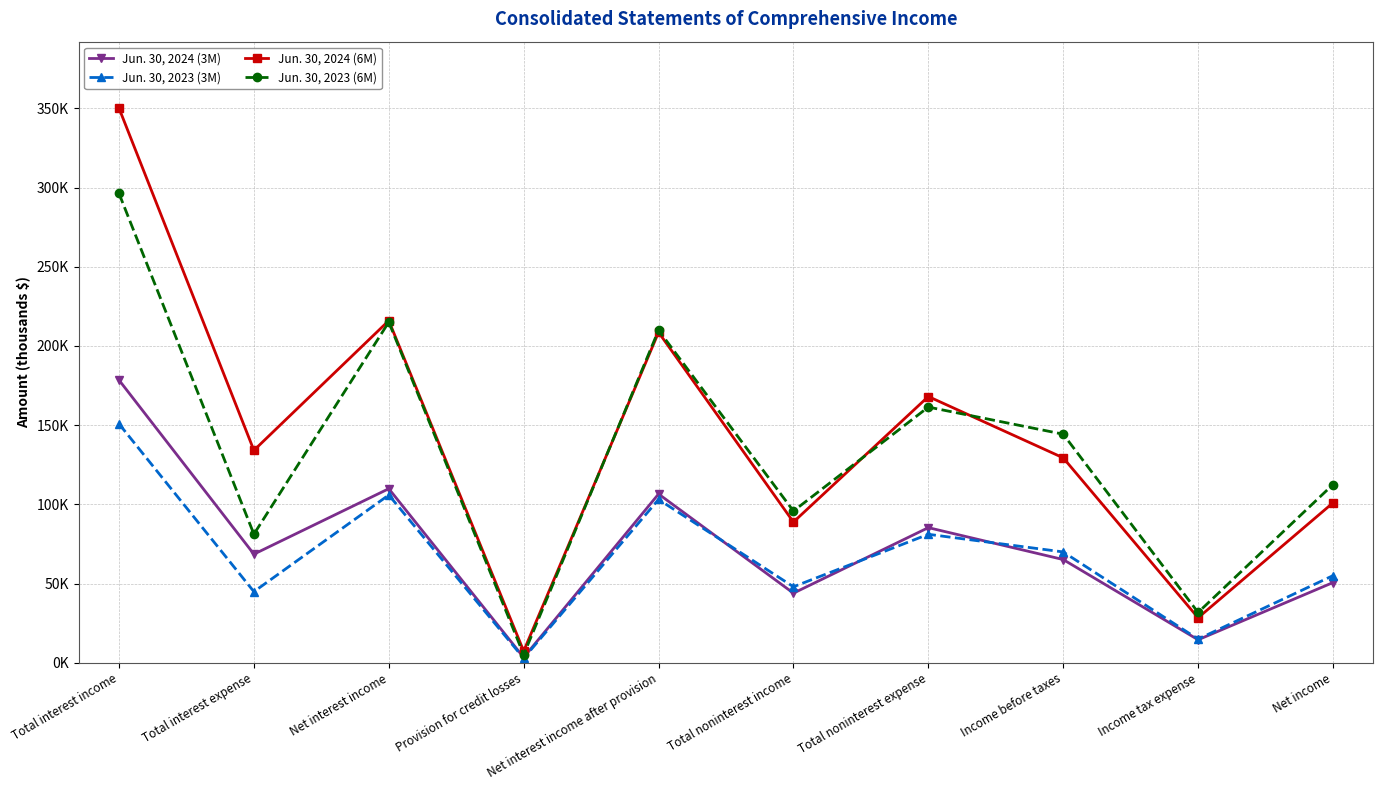

Does the chart have visible grid lines?

Yes